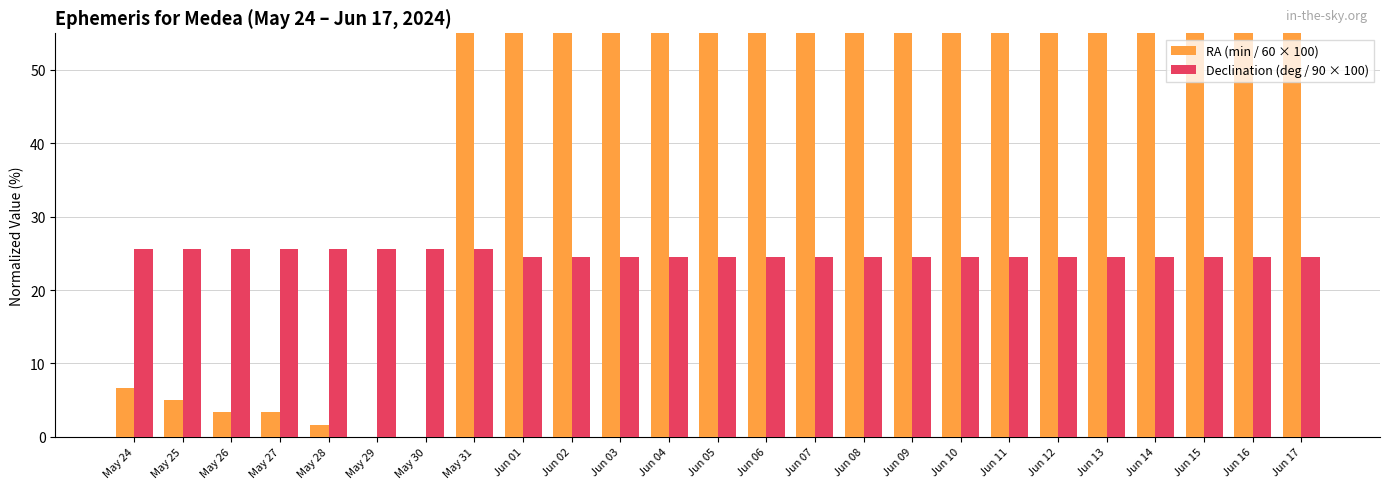

At which category does the chart reach its peak across all series?

May 31